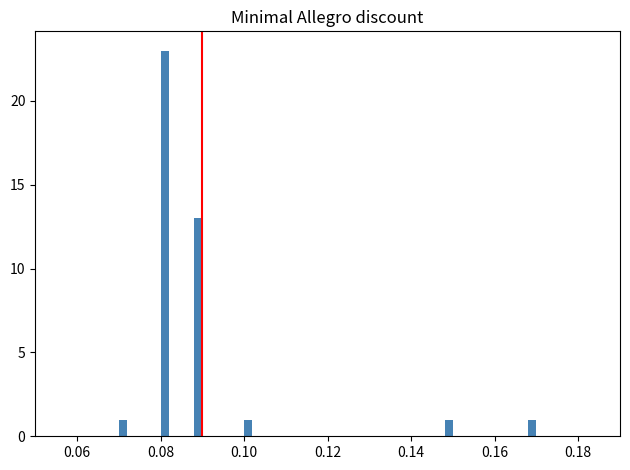

Read against the x-axis, roughly where is the centre of the tallest bar?

0.082